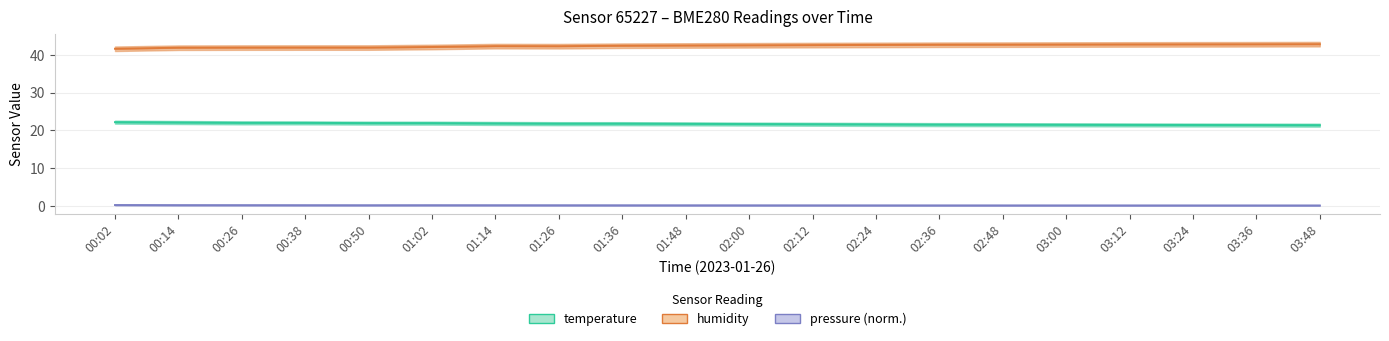

List the series in order of their overall mean, highest first.

humidity, temperature, pressure (norm.)